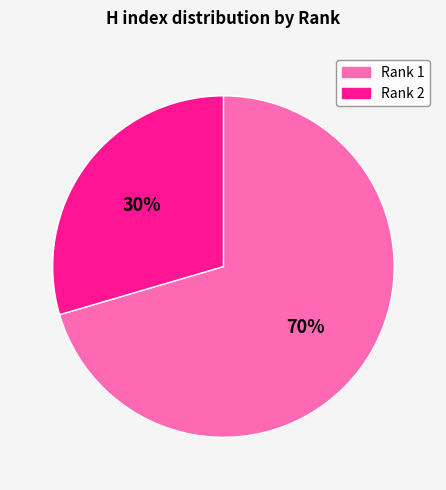

To the nearest percent, what is the combined percentage of Rank 1 and Rank 2?

100%